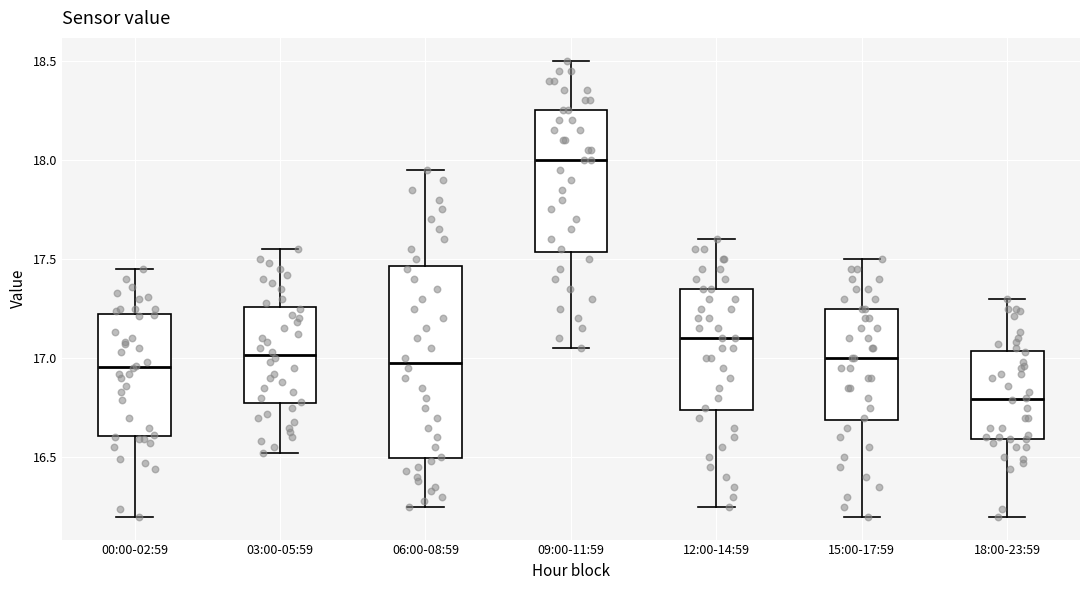

Reading left to right, read every box against the y-axis: the position of its median line, the range the box covers, and the ends of its whiskers. The values are not printed on the chart, so give them approximately, as read against the axis.

00:00-02:59: median 16.95, box 16.60 to 17.25, whiskers 16.20 to 17.45
03:00-05:59: median 17.00, box 16.75 to 17.25, whiskers 16.50 to 17.55
06:00-08:59: median 17.00, box 16.50 to 17.45, whiskers 16.25 to 17.95
09:00-11:59: median 18.00, box 17.55 to 18.25, whiskers 17.05 to 18.50
12:00-14:59: median 17.10, box 16.75 to 17.35, whiskers 16.25 to 17.60
15:00-17:59: median 17.00, box 16.70 to 17.25, whiskers 16.20 to 17.50
18:00-23:59: median 16.80, box 16.60 to 17.05, whiskers 16.20 to 17.30